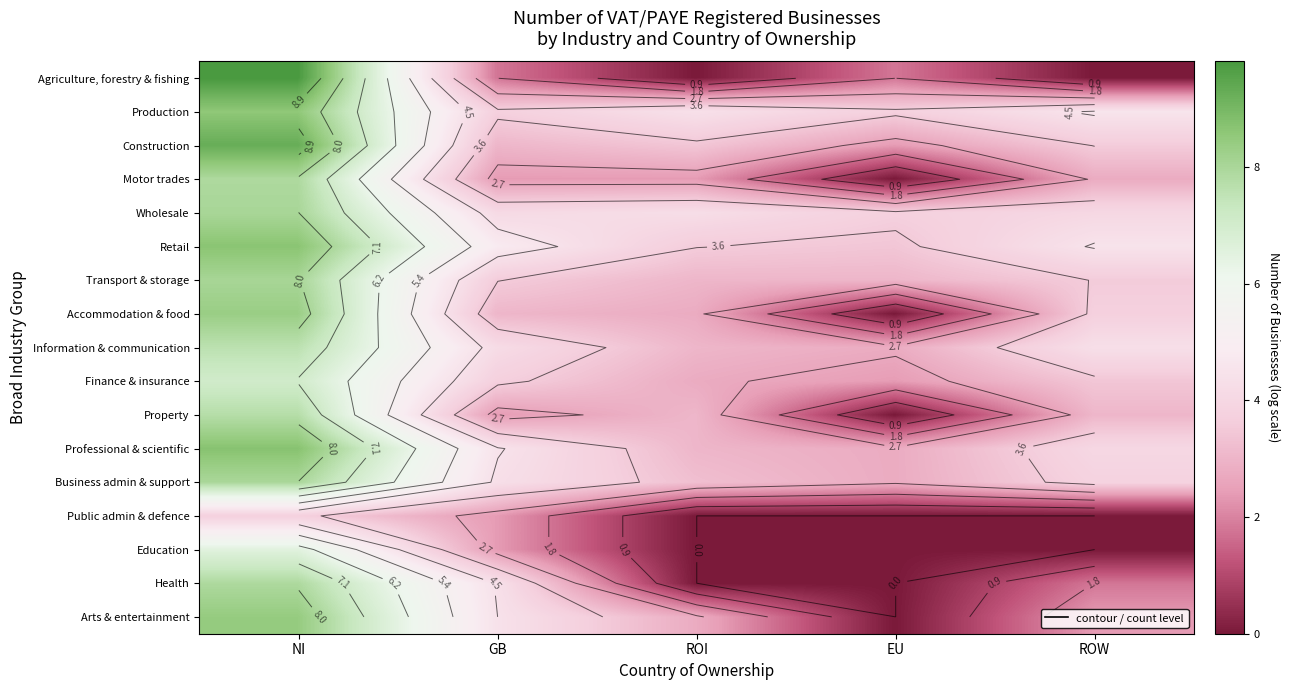

At how many categories does at least one series exceed 5?

1